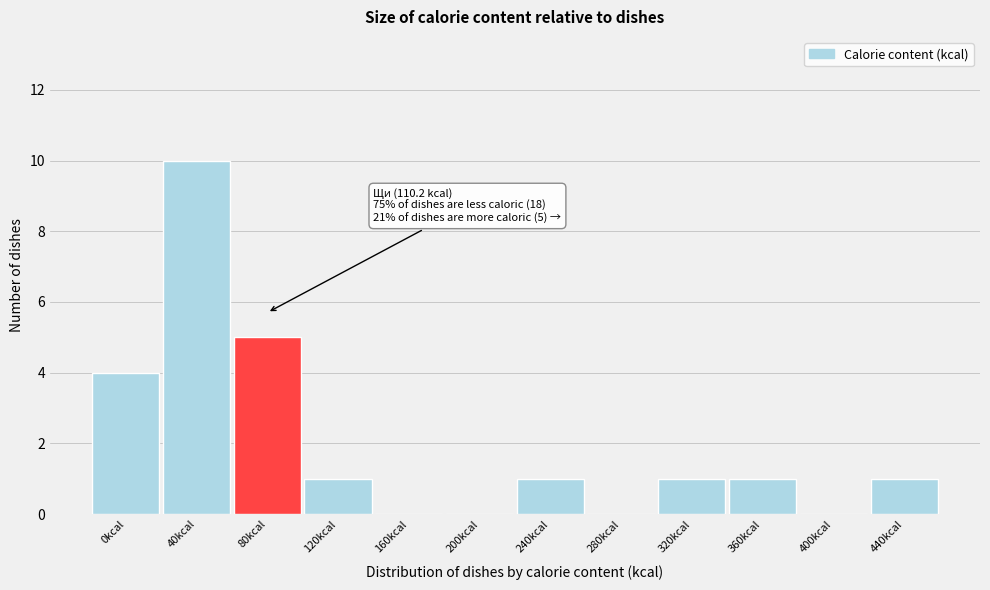

Reading left to right, what are all the values shown in this chart?

0kcal=4	40kcal=10	80kcal=5	120kcal=1	160kcal=0	200kcal=0	240kcal=1	280kcal=0	320kcal=1	360kcal=1	400kcal=0	440kcal=1